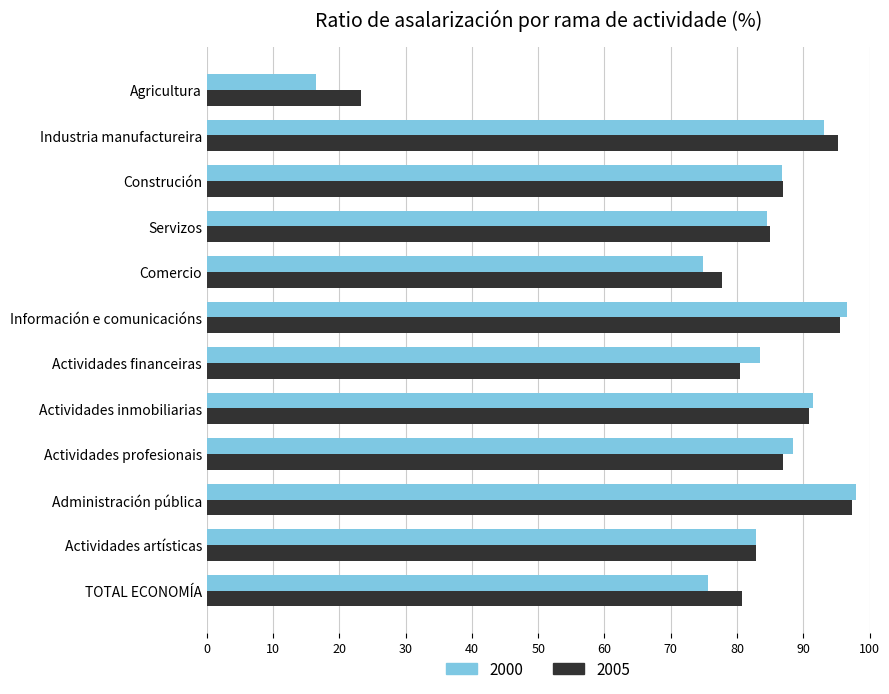

Is it true that 2000 equals 96.6 at Información e comunicacións?

True